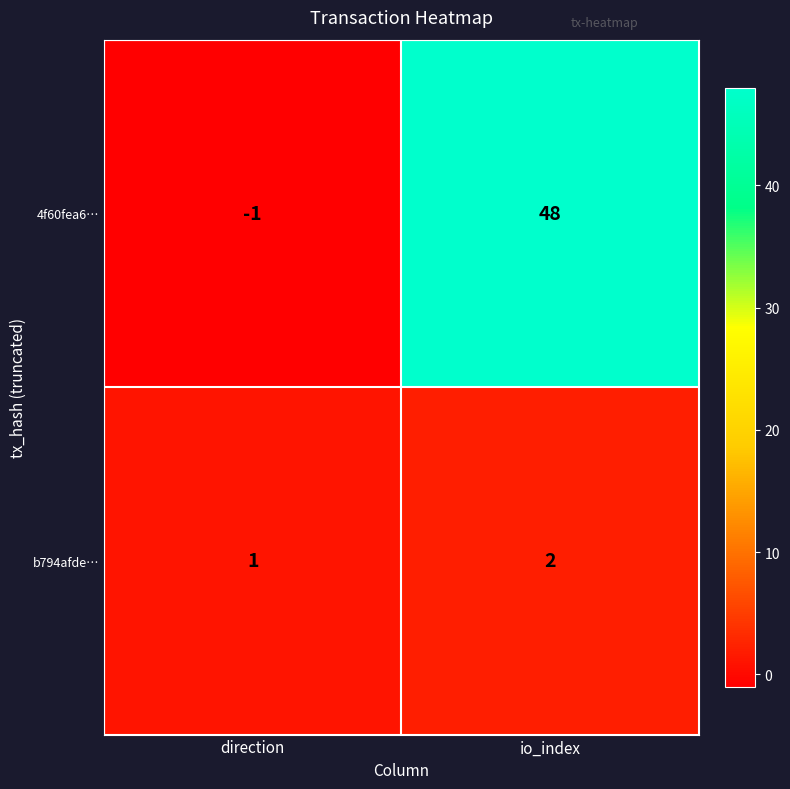

Read the 4f60fea6… value at io_index.

48